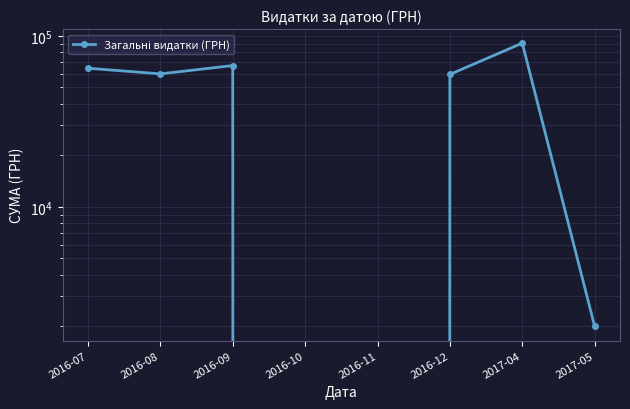

Which has a higher value, 2016-08 or 2017-05?

2016-08